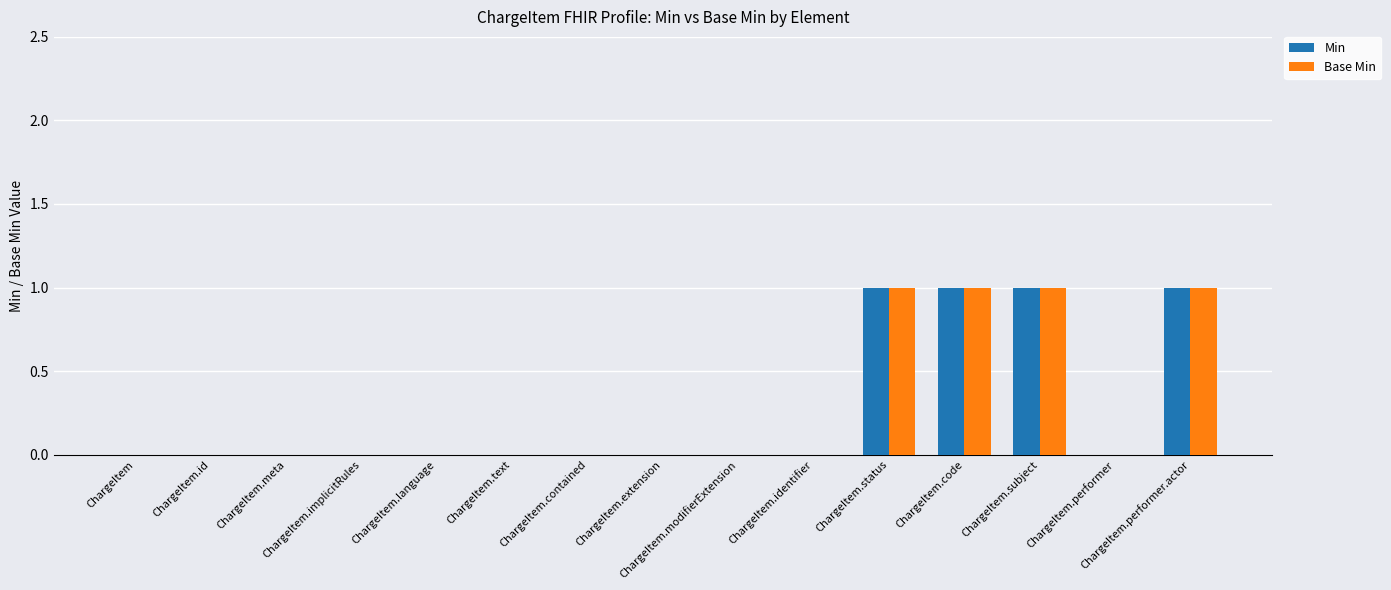

How many groups of bars are there?

15